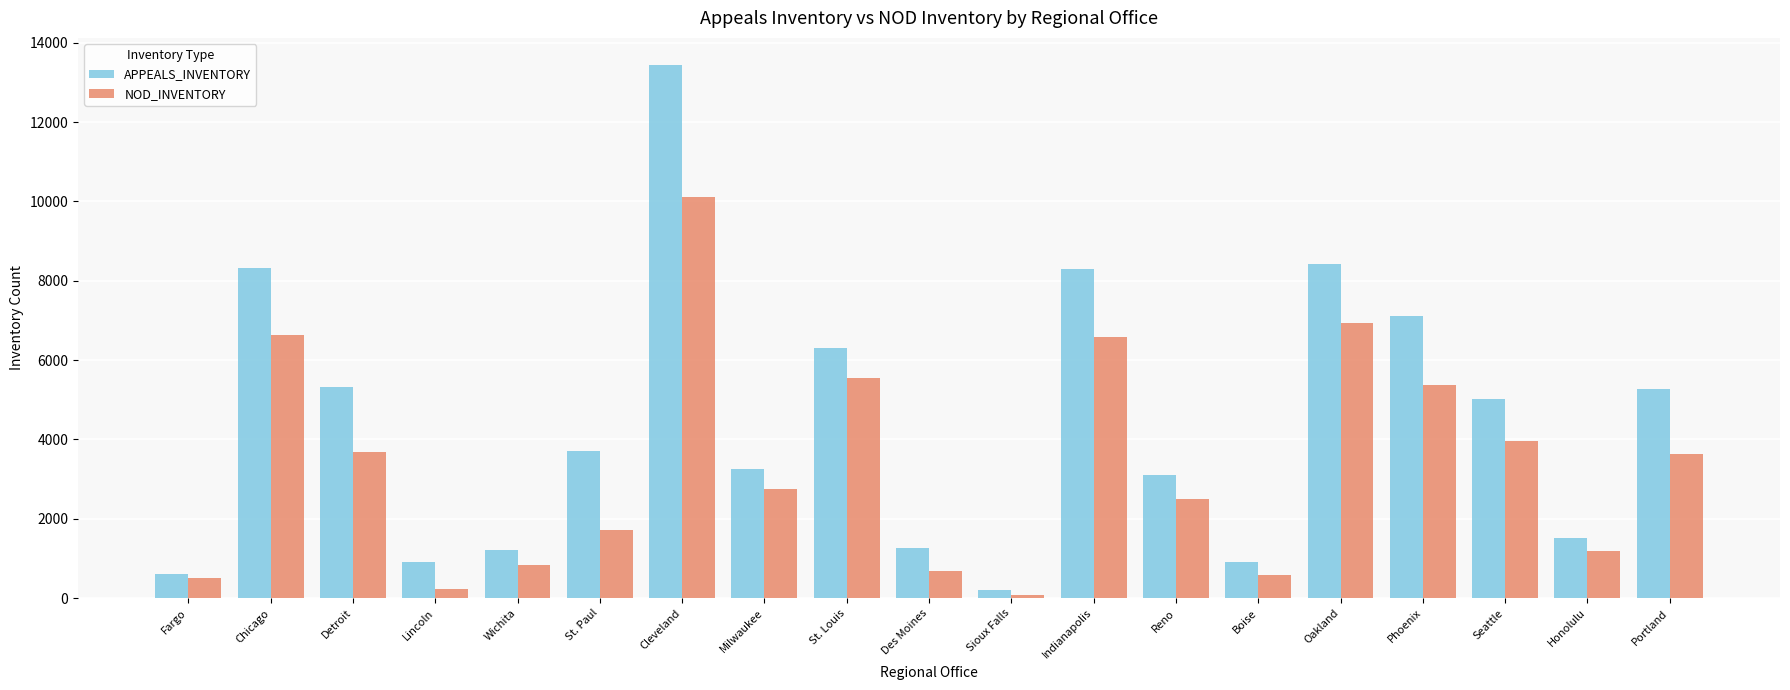

What is the difference between the maximum and minimum values in the NOD_INVENTORY series?

10033